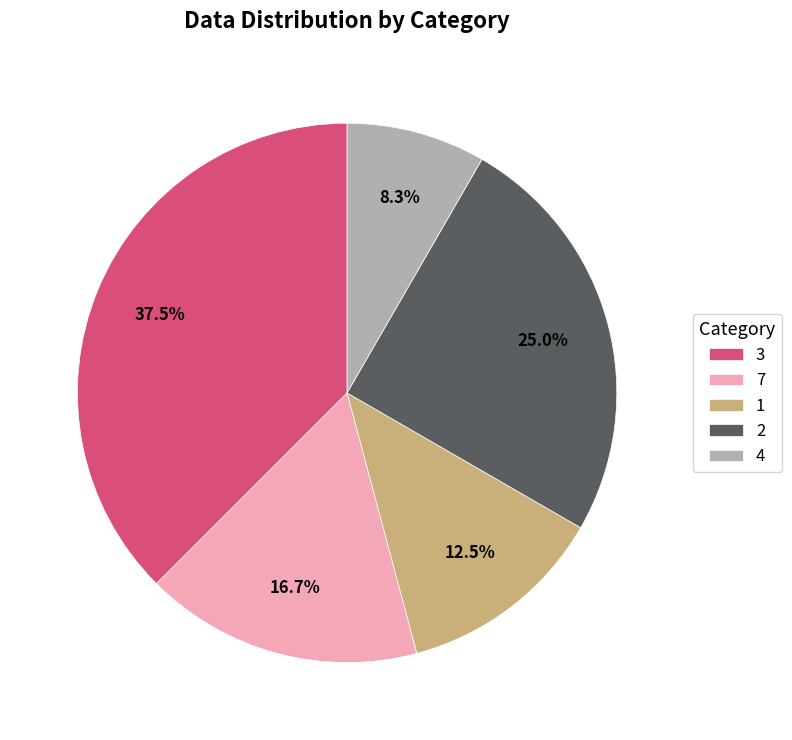

What is the ratio of the value at 3 to the value at 2?

1.5